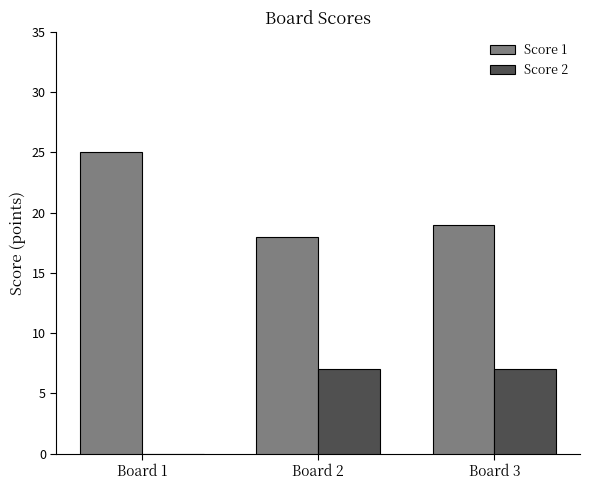

Is the value of Score 1 at Board 1 greater than the value of Score 2 at Board 2?

Yes